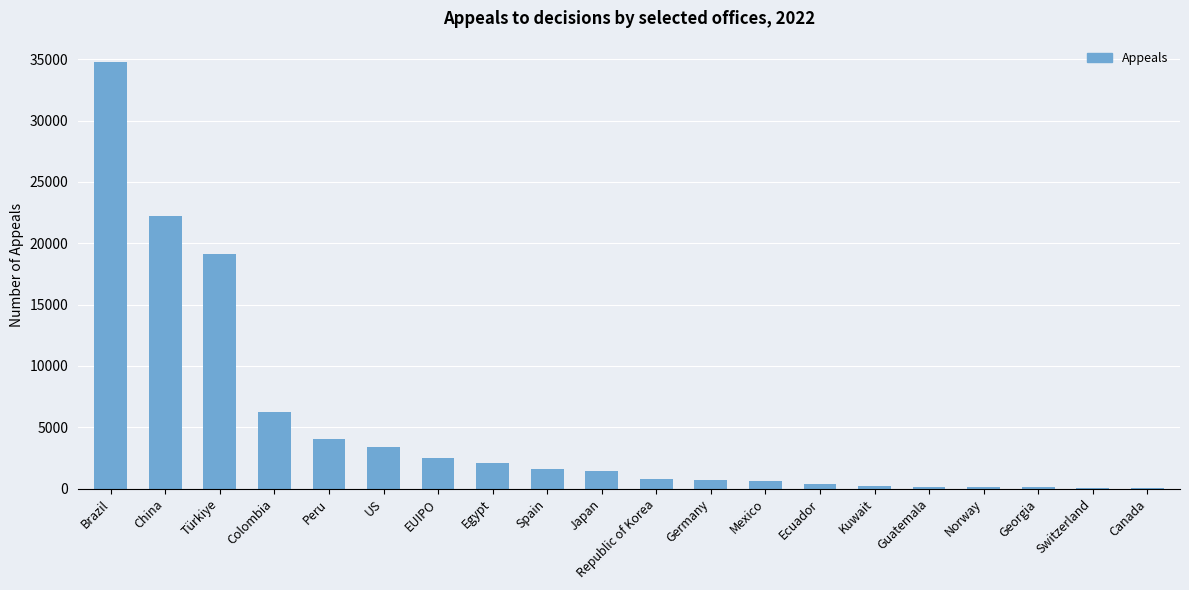

Are the bars horizontal?

No